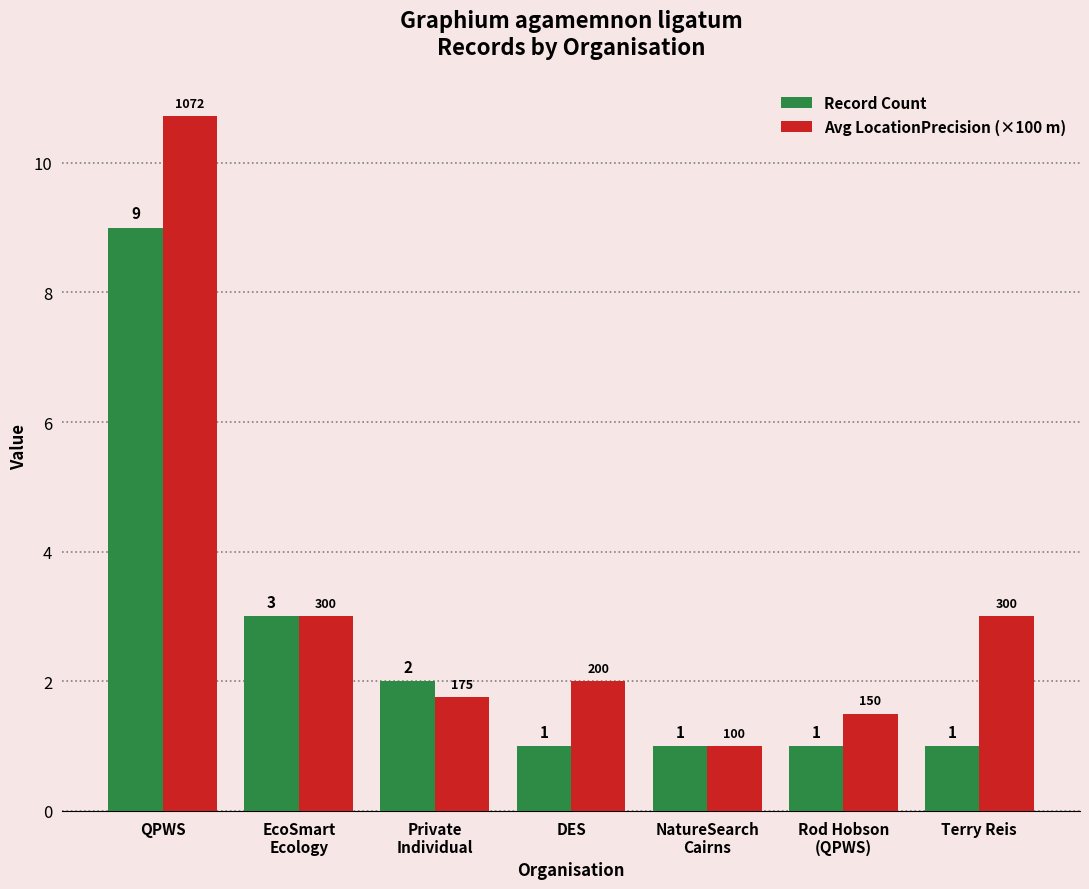

Between Private
Individual and DES, which series saw the biggest shift?

Record Count